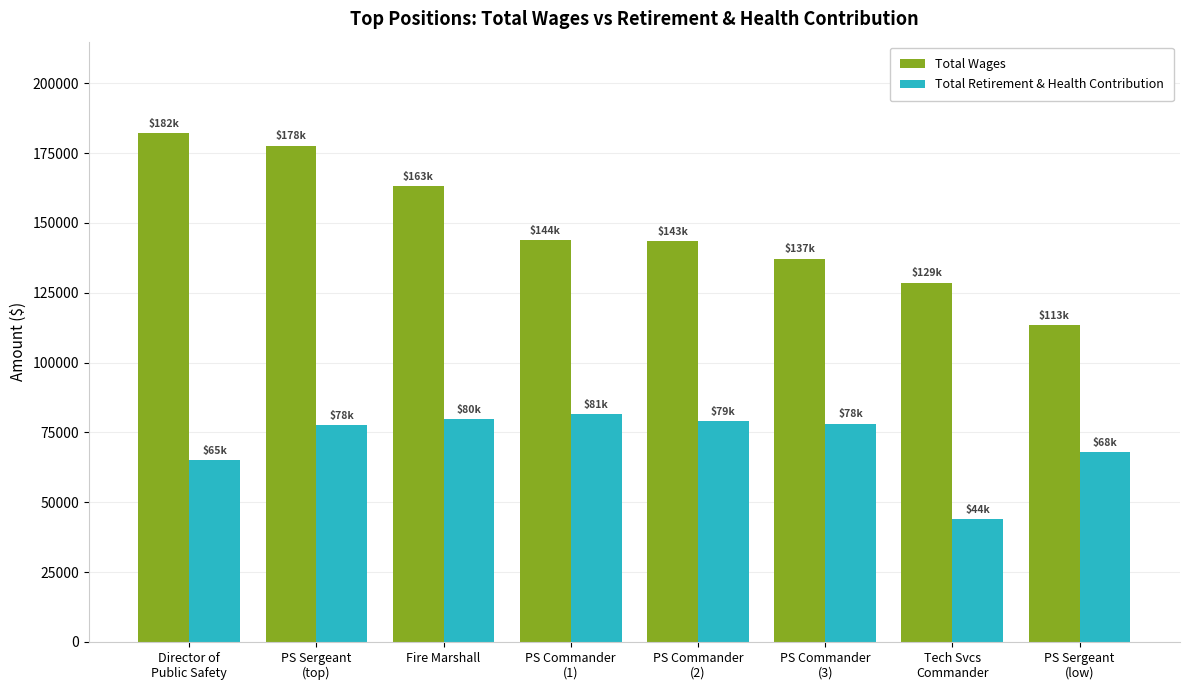

What position from the left is PS Sergeant
(top)?

2